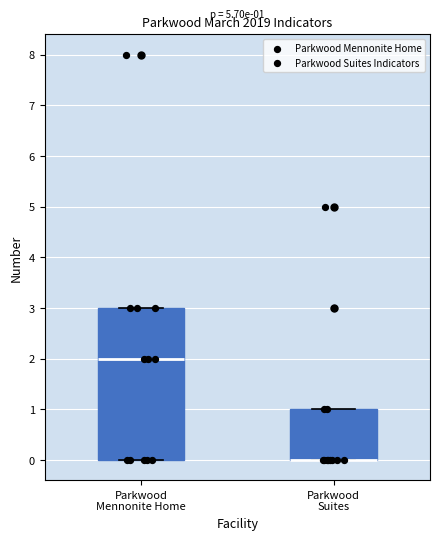

Comparing the boxes themselves (not the whiskers), which one is the tallest?

Parkwood Mennonite Home